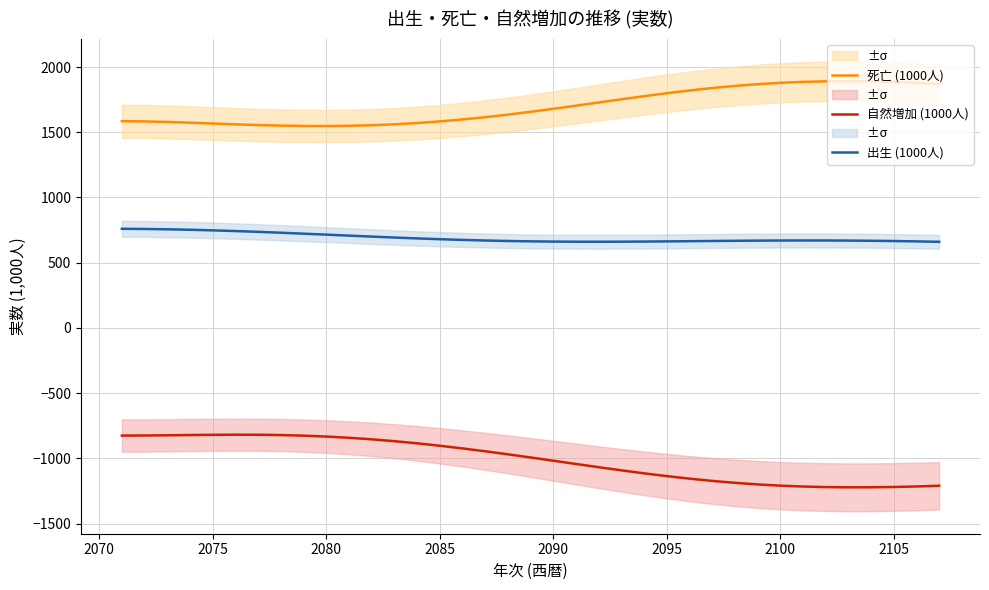

Is it true that 出生 (1000人) equals 429.5 at 2090?

False